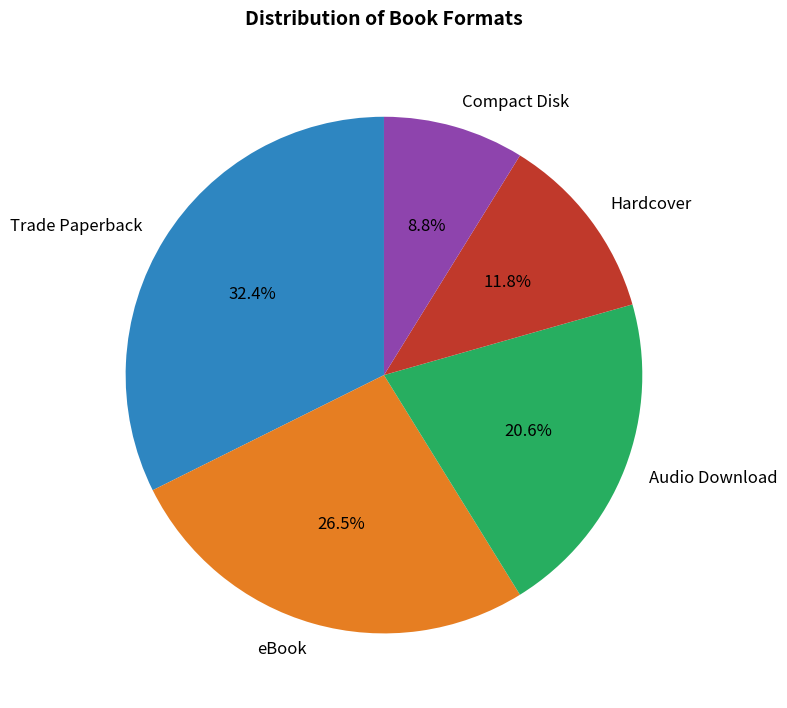

How many segments does this pie chart have?

5